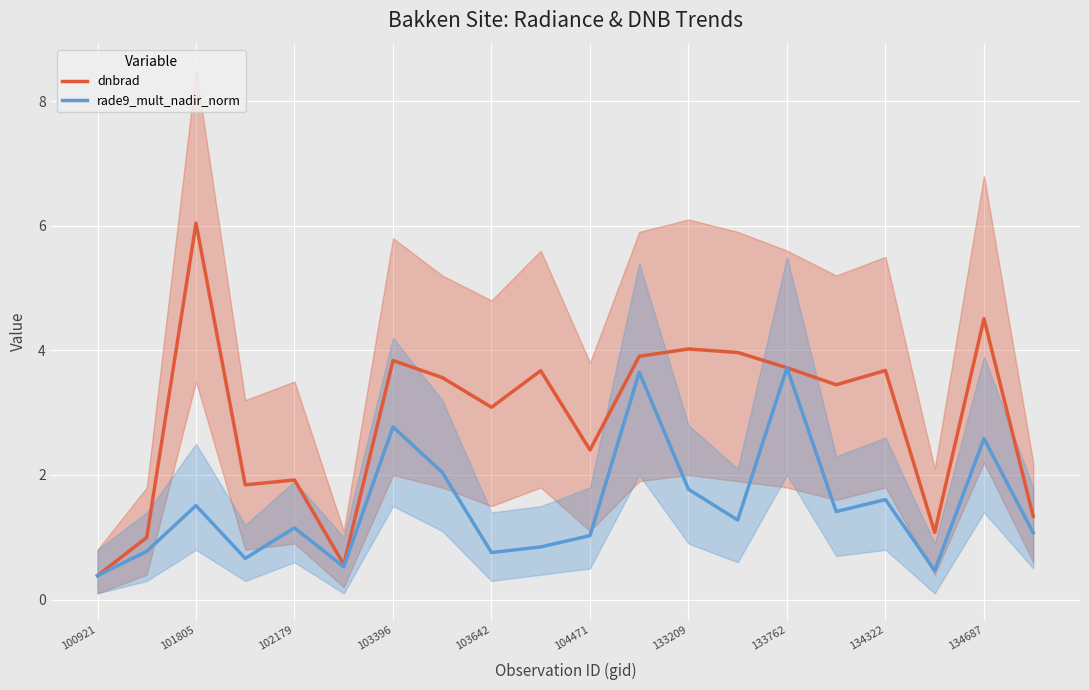

What position from the left is 15?

16